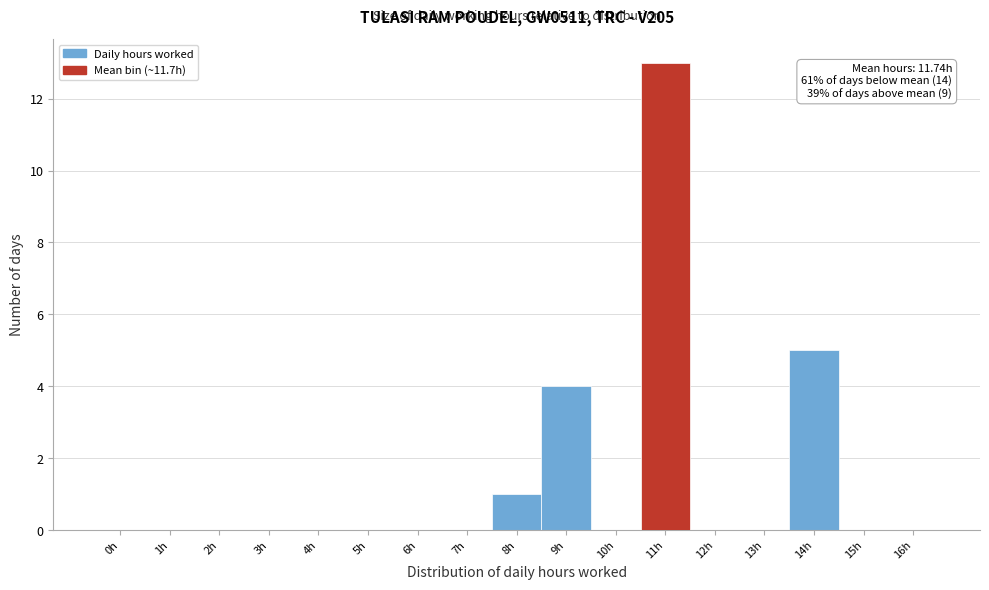

Reading right to left, what are all the values shown in this chart?

16h=0	15h=0	14h=5	13h=0	12h=0	11h=13	10h=0	9h=4	8h=1	7h=0	6h=0	5h=0	4h=0	3h=0	2h=0	1h=0	0h=0